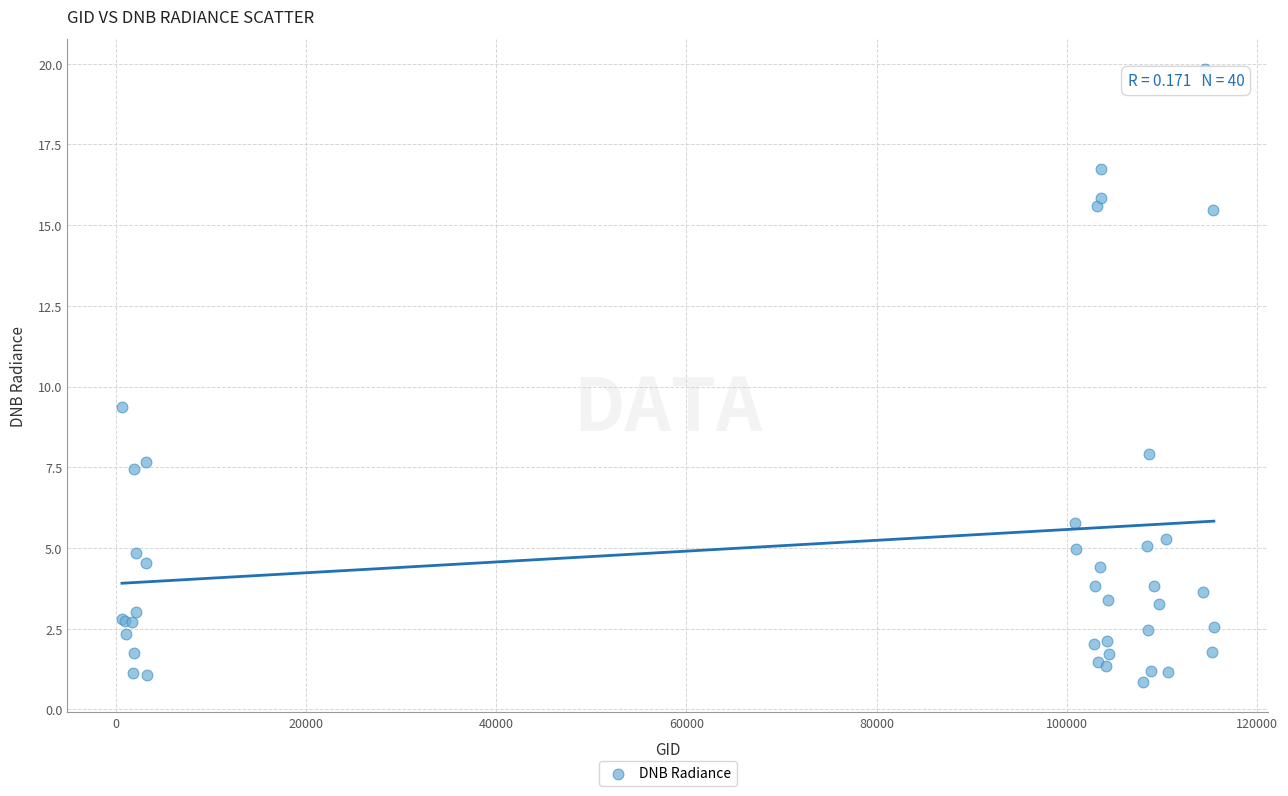

What Y value in the scatter plot is closest to 10?

9.4